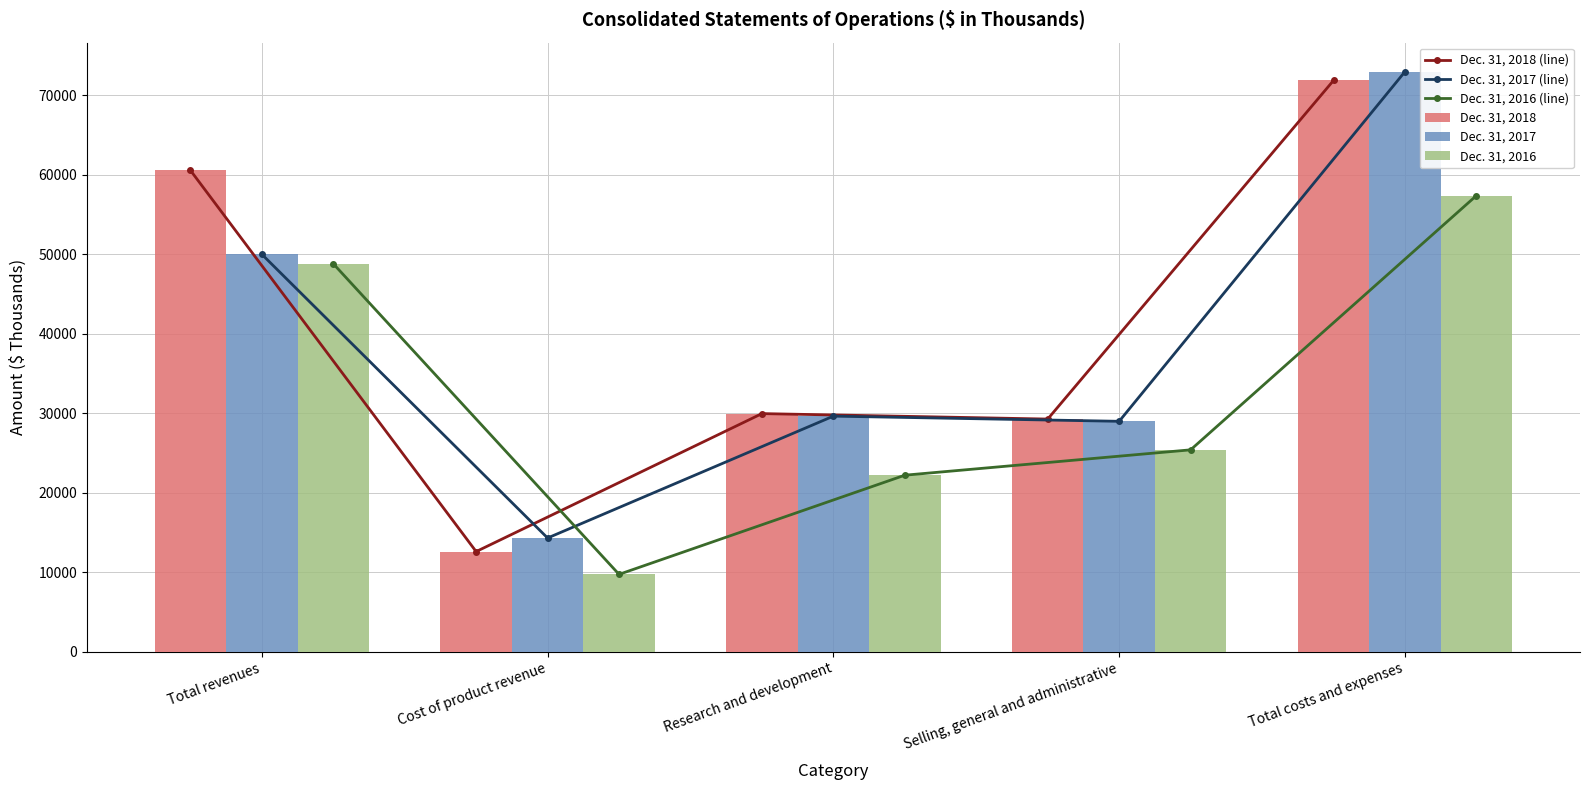

What is the value of the Dec. 31, 2016 bar at the 2nd from the left?

9753